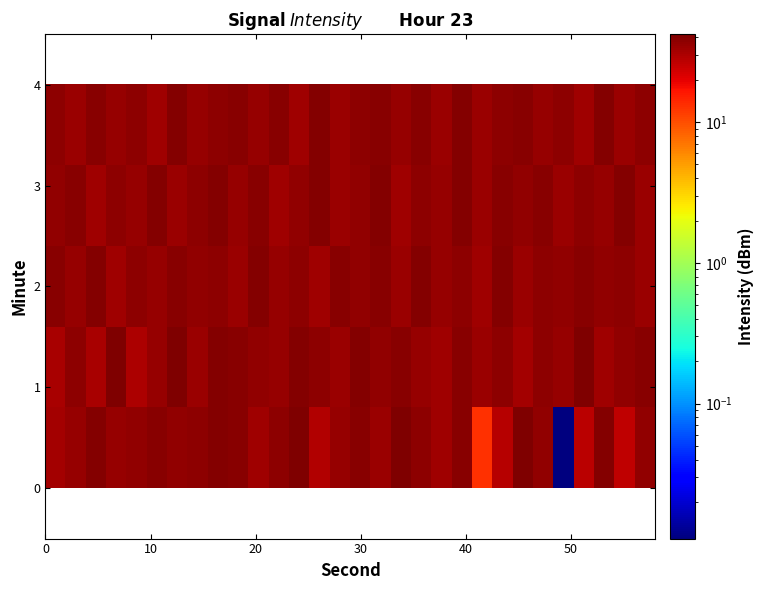

What is the greatest value displayed?

42.0